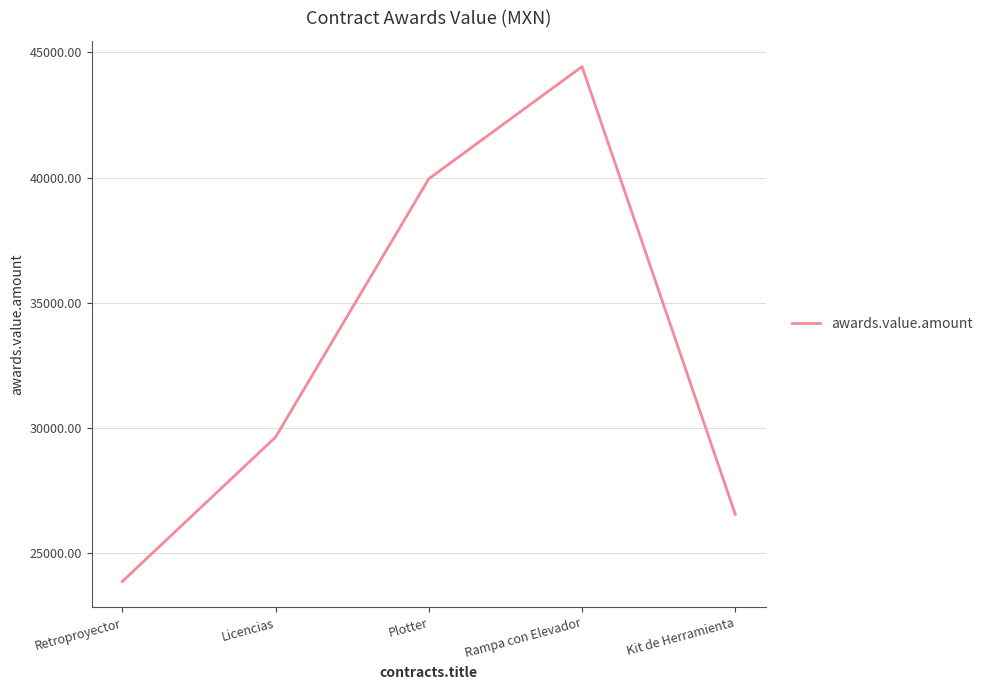

Count the values in the range 26560 to 39950.

3